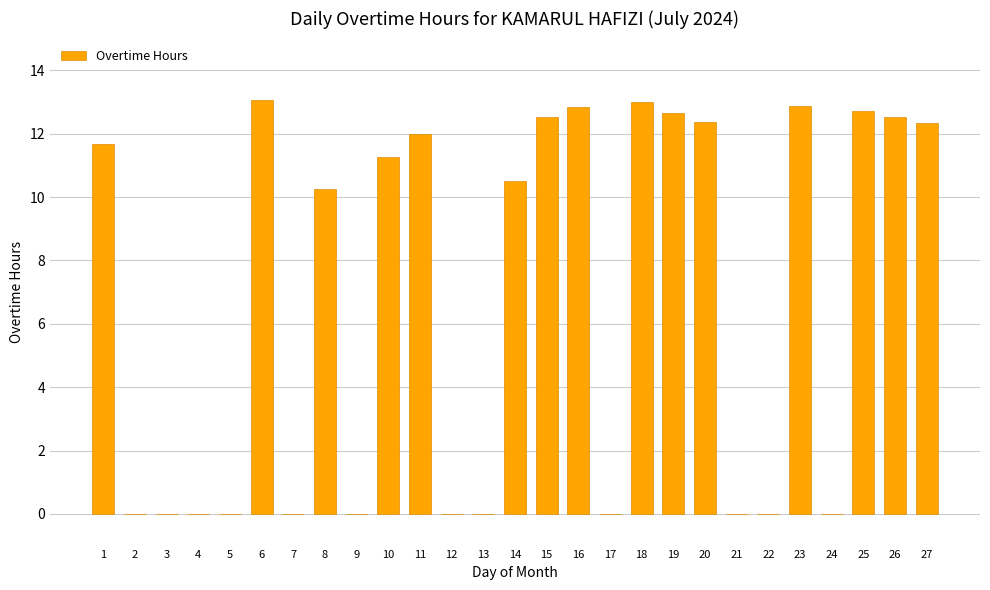

What value does the data have at 26?

12.5